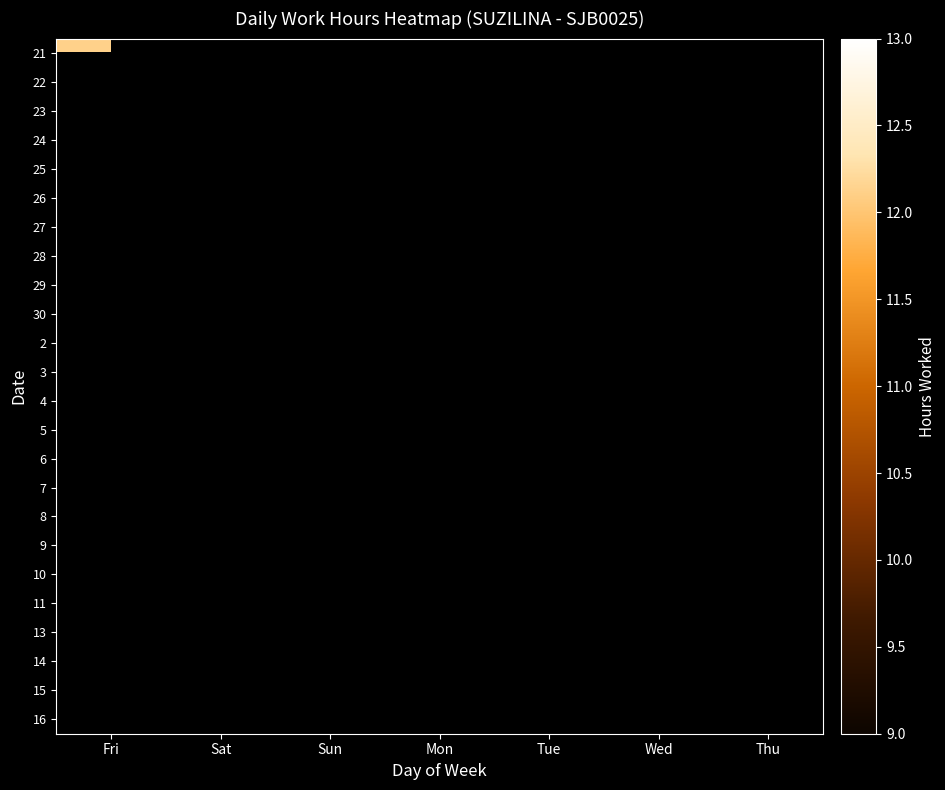

At Mon, list the series in order from largest to smallest.

21, 22, 23, 24, 25, 26, 27, 28, 29, 30, 2, 3, 4, 5, 6, 7, 8, 9, 10, 11, 13, 14, 15, 16